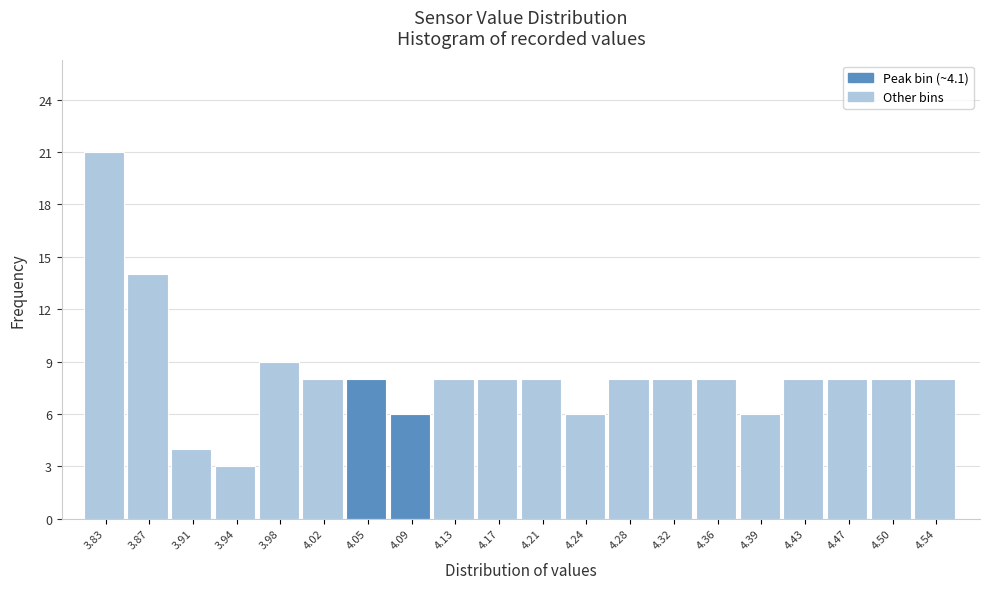

Reading right to left, transcribe all the data shown in this chart.

8	8	8	8	6	8	8	8	6	8	8	8	6	8	8	9	3	4	14	21